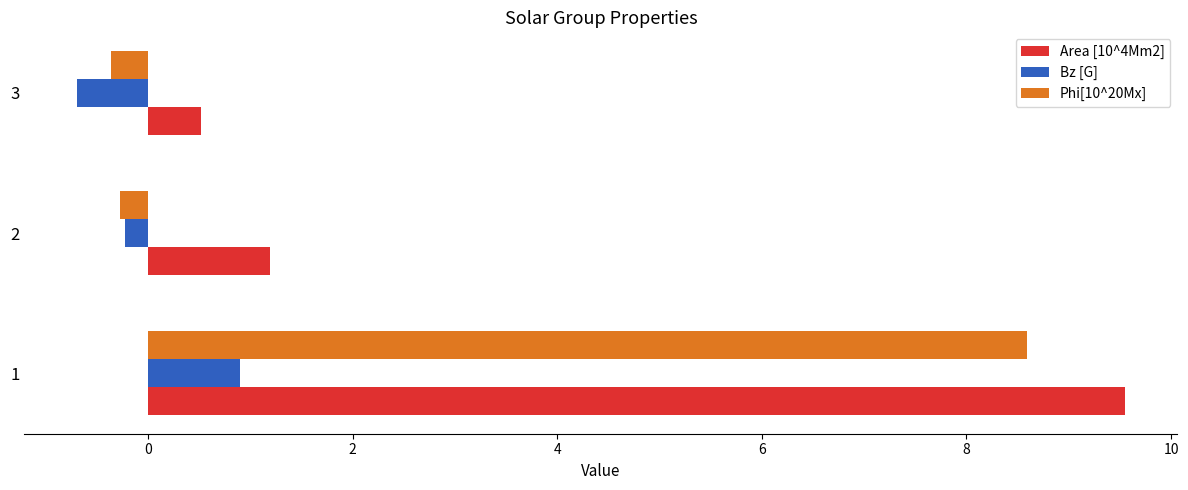

At which category is the sum across all series the highest?

1